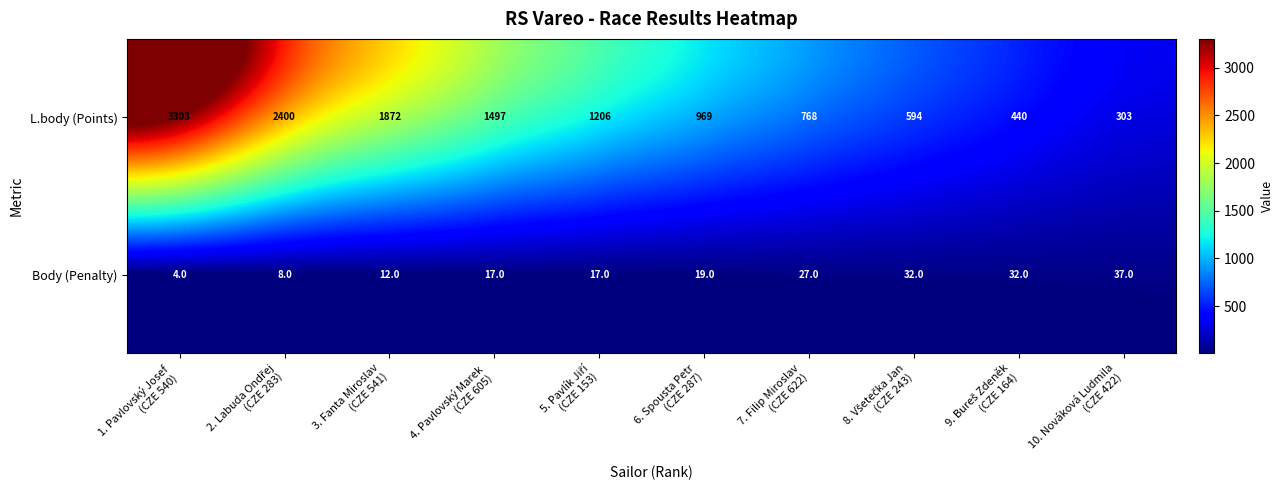

Reading right to left, transcribe all the data shown in this chart.

L.body (Points): 303	440	594	768	969	1206	1497	1872	2400	3303
Body (Penalty): 37	32	32	27	19	17	17	12	8	4